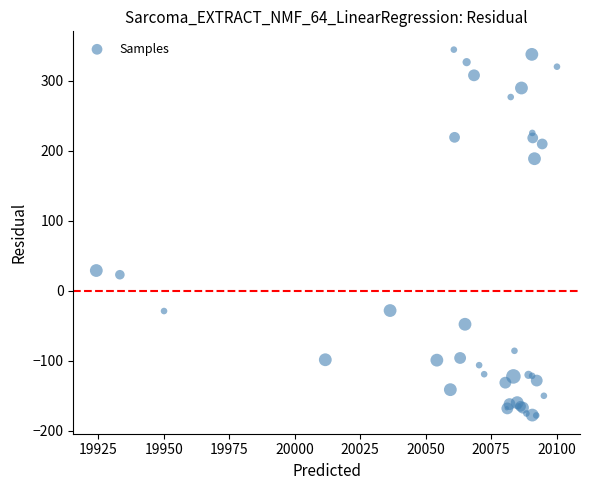

What Y value in the scatter plot is closest to 83?

28.8